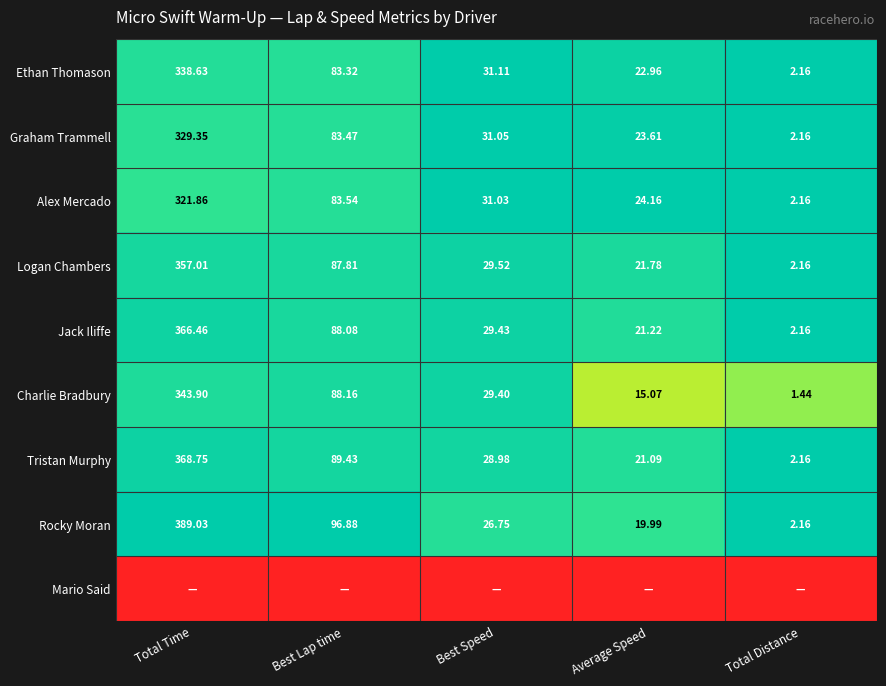

Count the number of data series in this chart.

9